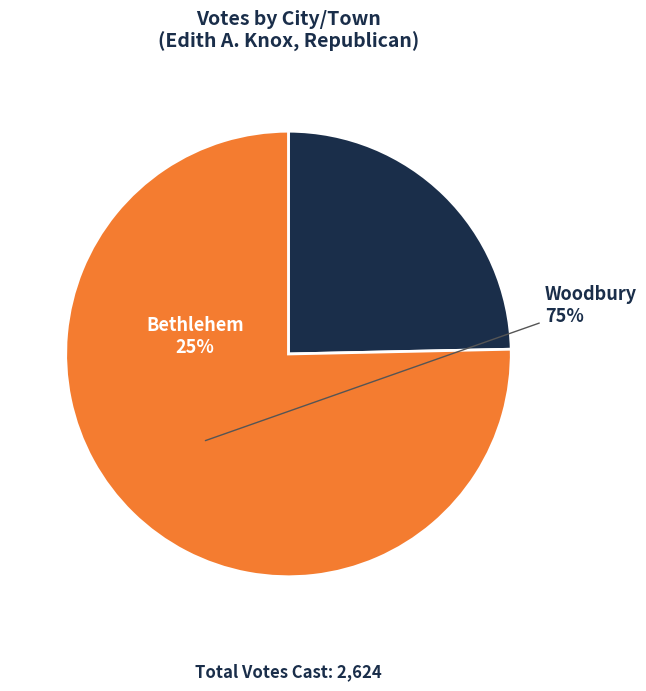

To the nearest percent, what percentage of the pie is Bethlehem?

25%